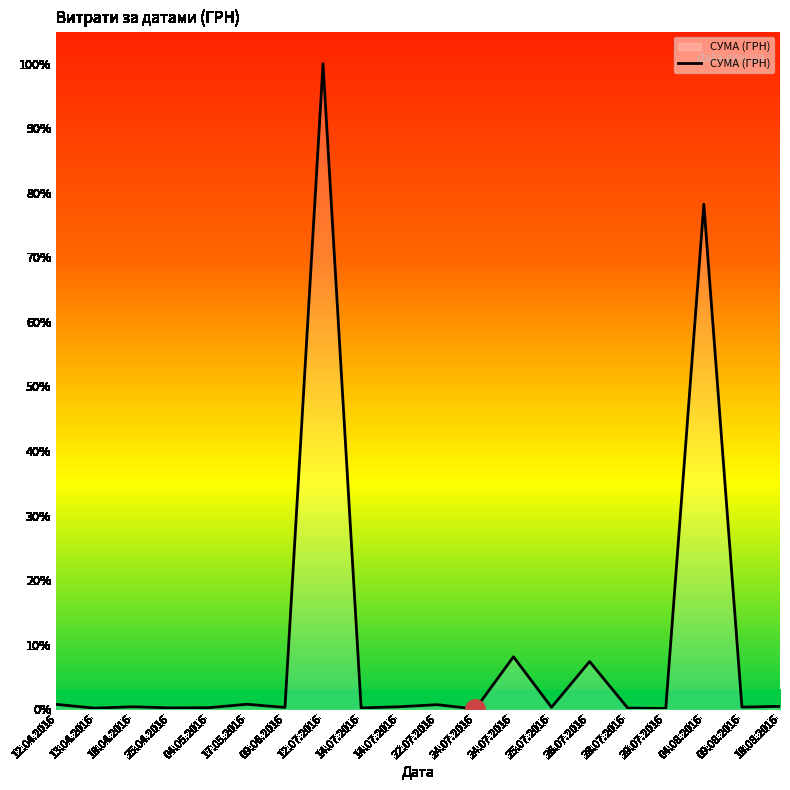

Is this an area chart (filled region under the line)?

Yes